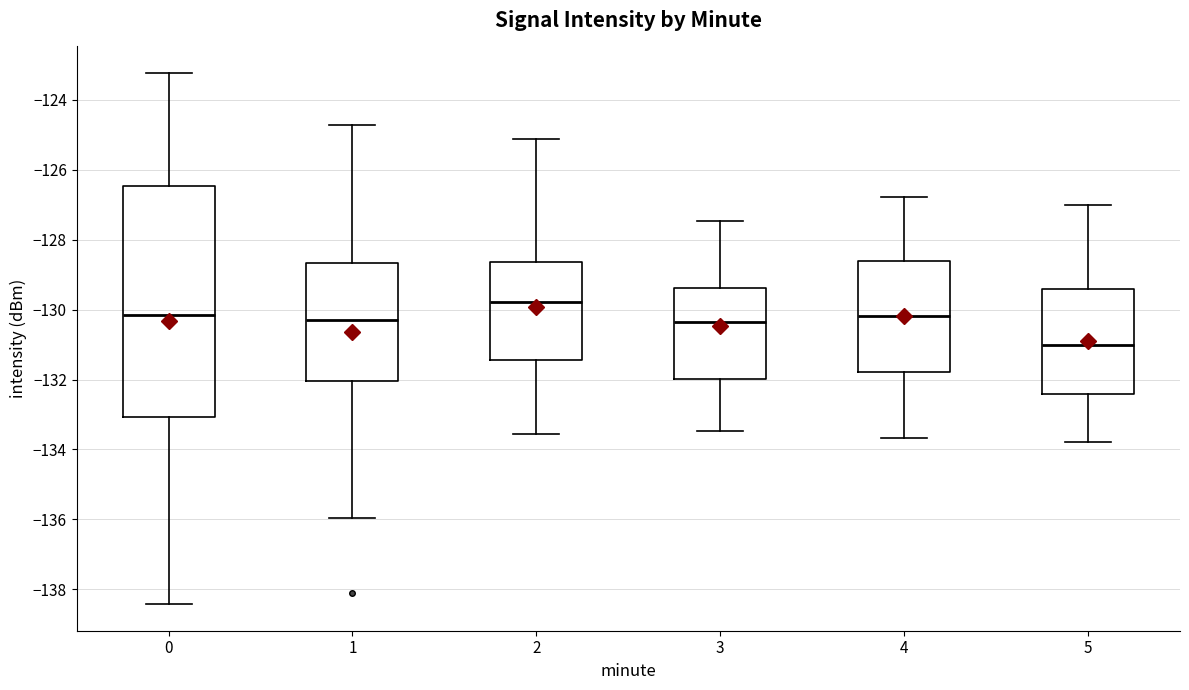

Where does the upper whisker of the box at x = 2 end on the y-axis? The values are not printed on the chart, so give them approximately, as read against the axis.

-125.2